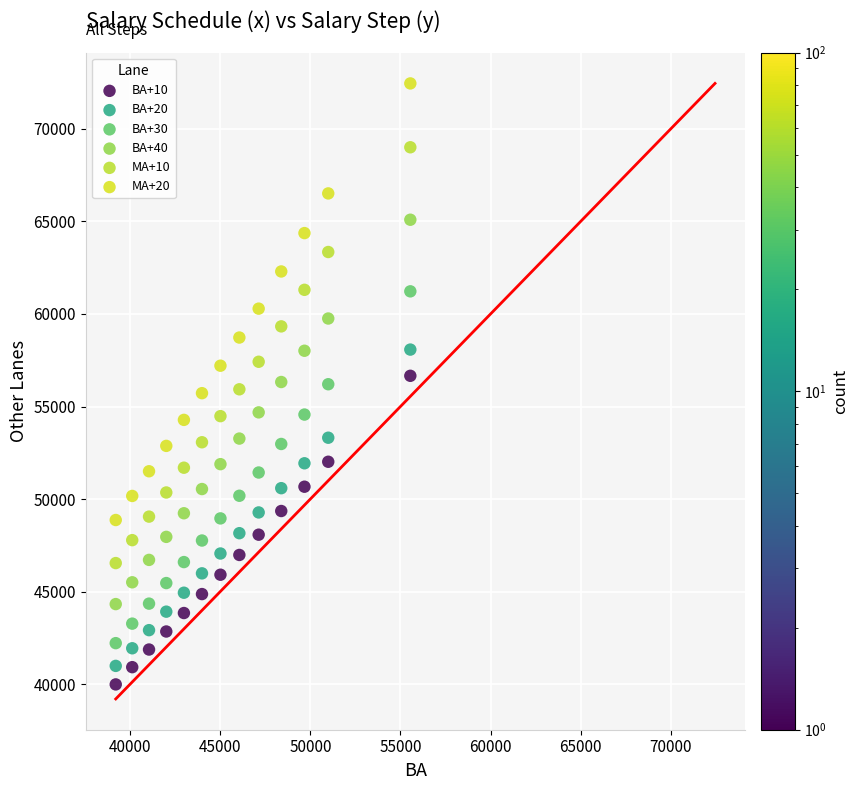

Which series reaches the minimum Y coordinate?

BA+10